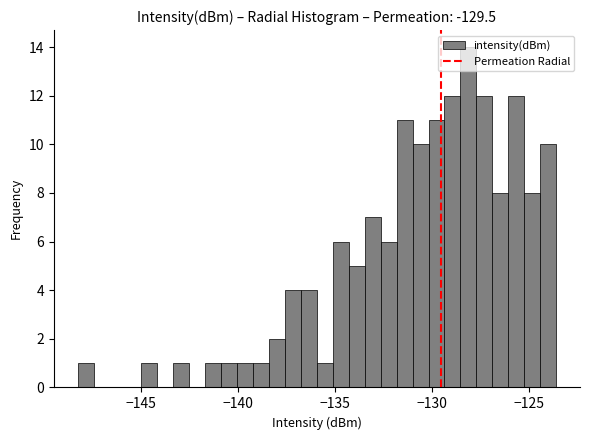

Around what value on the x-axis is the tallest bar? Give the approximate position of its centre, as read against the axis.

-128.0